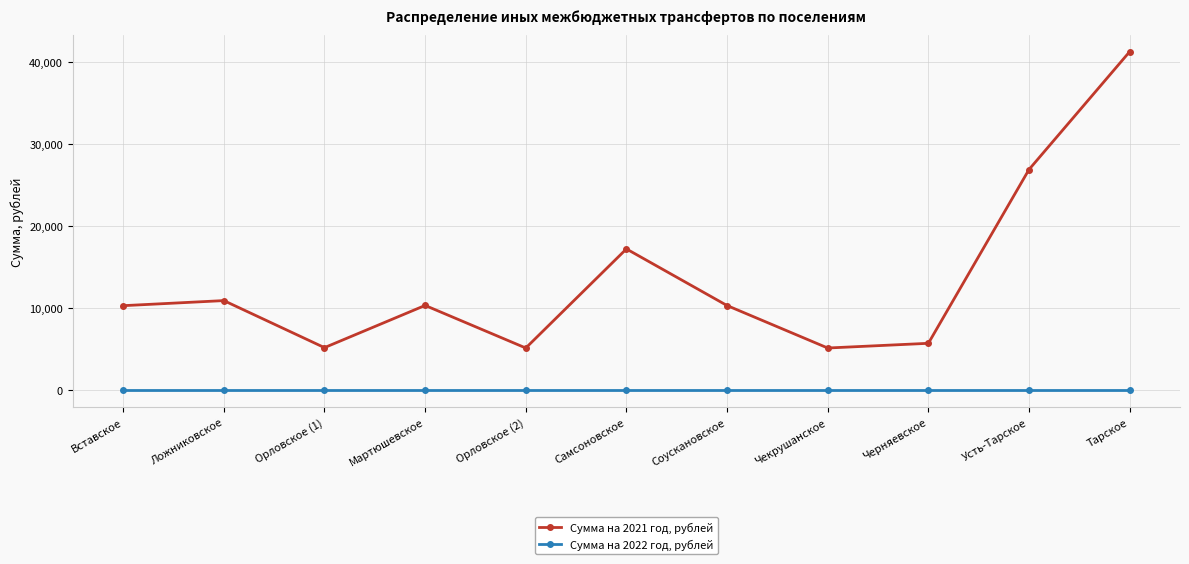

Which series has the widest spread of values?

Сумма на 2021 год, рублей